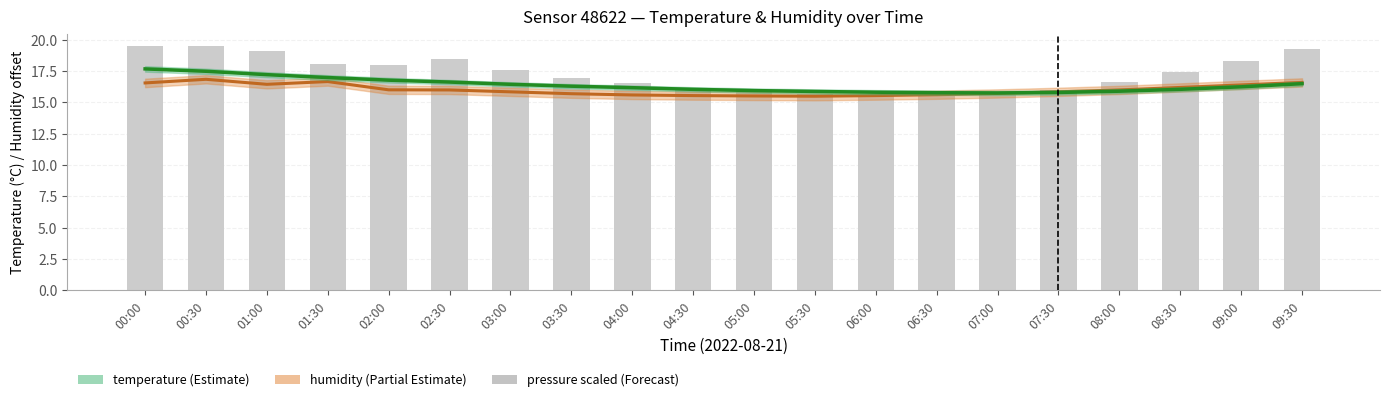

What is the approximate value of temperature at 05:00?

15.9